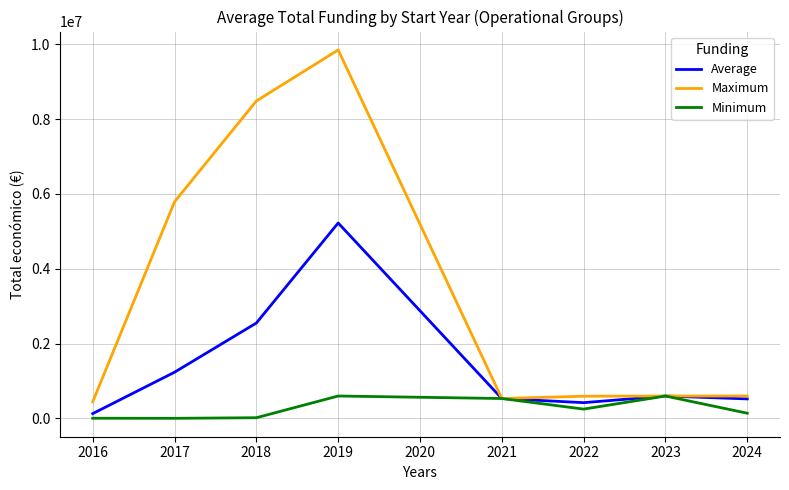

In Maximum, how many points are higher than both neighbors (excluding endpoints)?

1